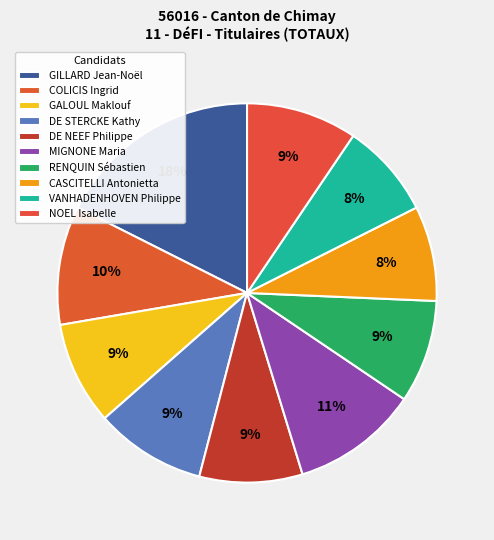

What percentage do DE NEEF Philippe and NOEL Isabelle together represent?

18.2%